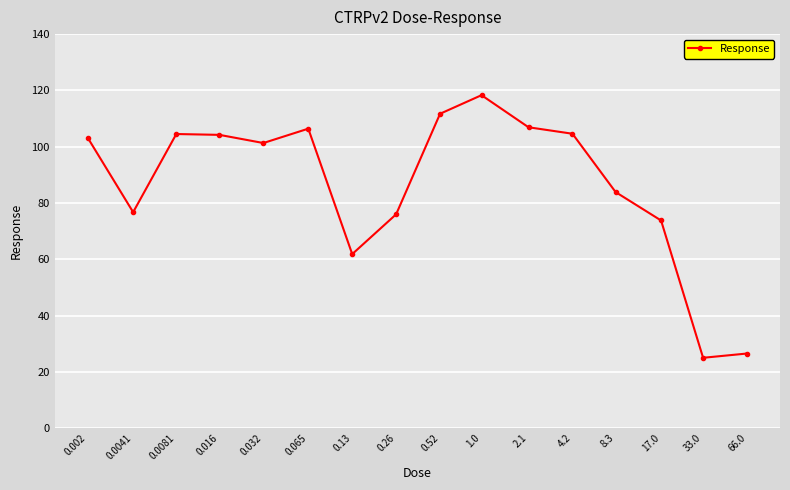

Does the chart have visible grid lines?

Yes